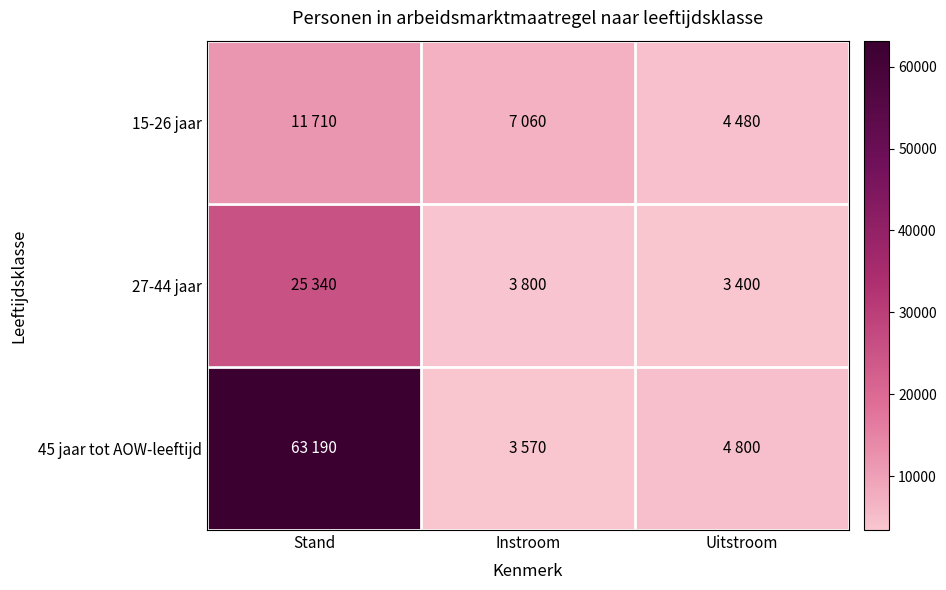

List the series in order of their peak value, lowest first.

15-26 jaar, 27-44 jaar, 45 jaar tot AOW-leeftijd